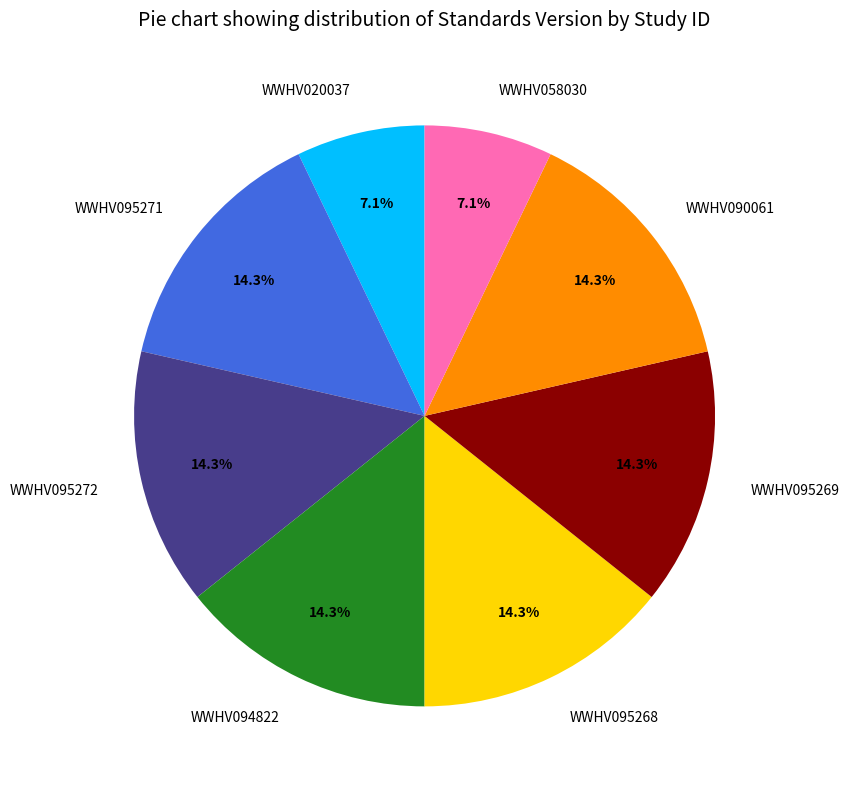

To the nearest percent, what is the difference between the WWHV095268 and WWHV020037 slice percentages?

7%